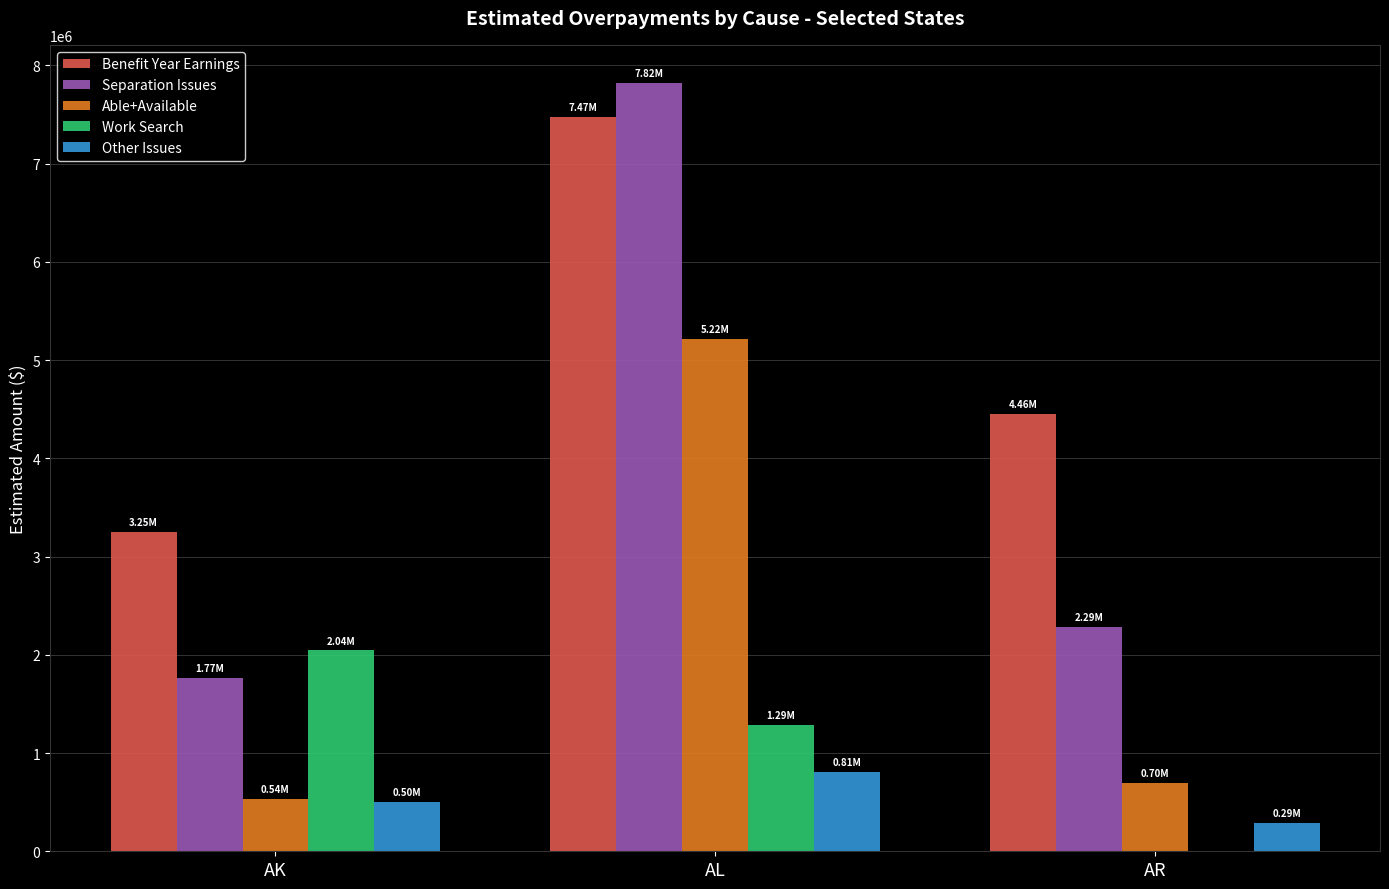

Are the bars grouped side by side (vs. stacked)?

Yes